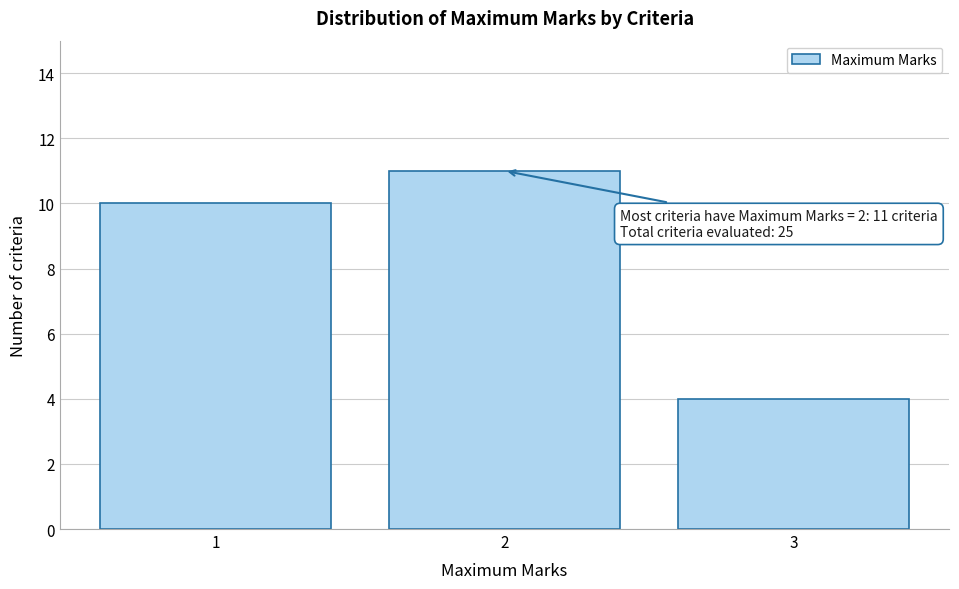

Which range on the x-axis has the tallest bar?

1.5 to 2.5